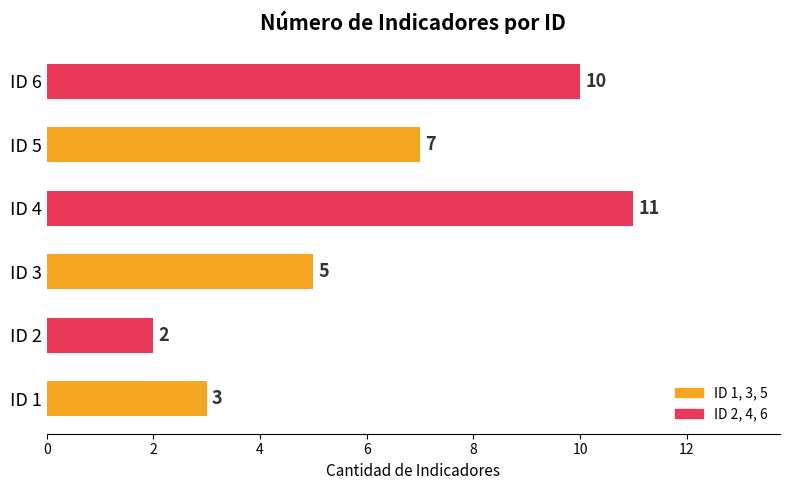

Is it true that the value at ID 5 is 7?

True